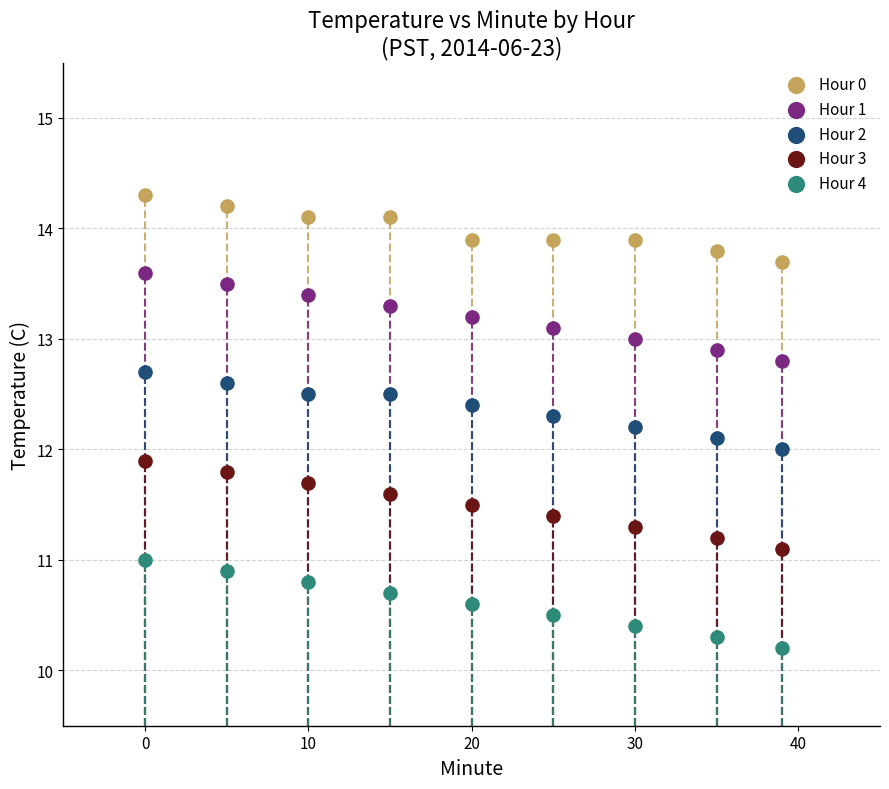

In the Hour 4 series, what Y value is closest to 10?

10.2